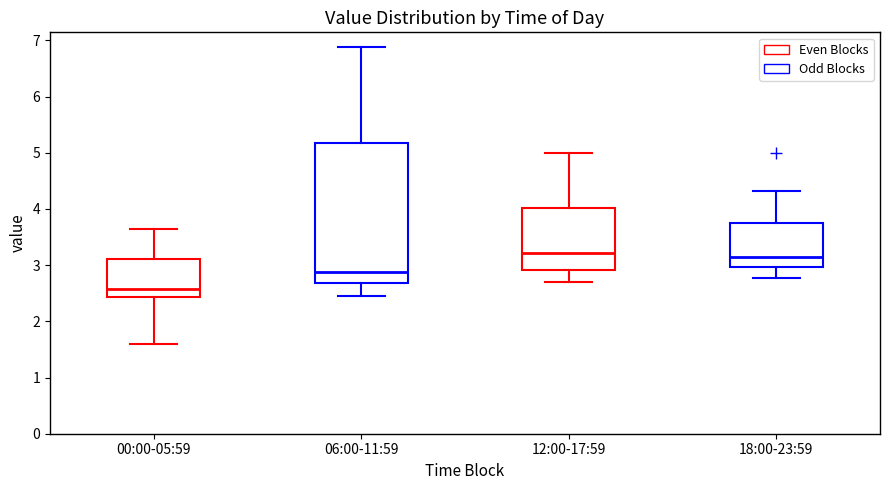

Reading left to right, read every box against the y-axis: the position of its median line, the range the box covers, and the ends of its whiskers. The values are not printed on the chart, so give them approximately, as read against the axis.

00:00-05:59: median 2.6, box 2.4 to 3.1, whiskers 1.6 to 3.7
06:00-11:59: median 2.9, box 2.7 to 5.2, whiskers 2.5 to 6.9
12:00-17:59: median 3.2, box 2.9 to 4.0, whiskers 2.7 to 5.0
18:00-23:59: median 3.1, box 3.0 to 3.8, whiskers 2.8 to 4.3